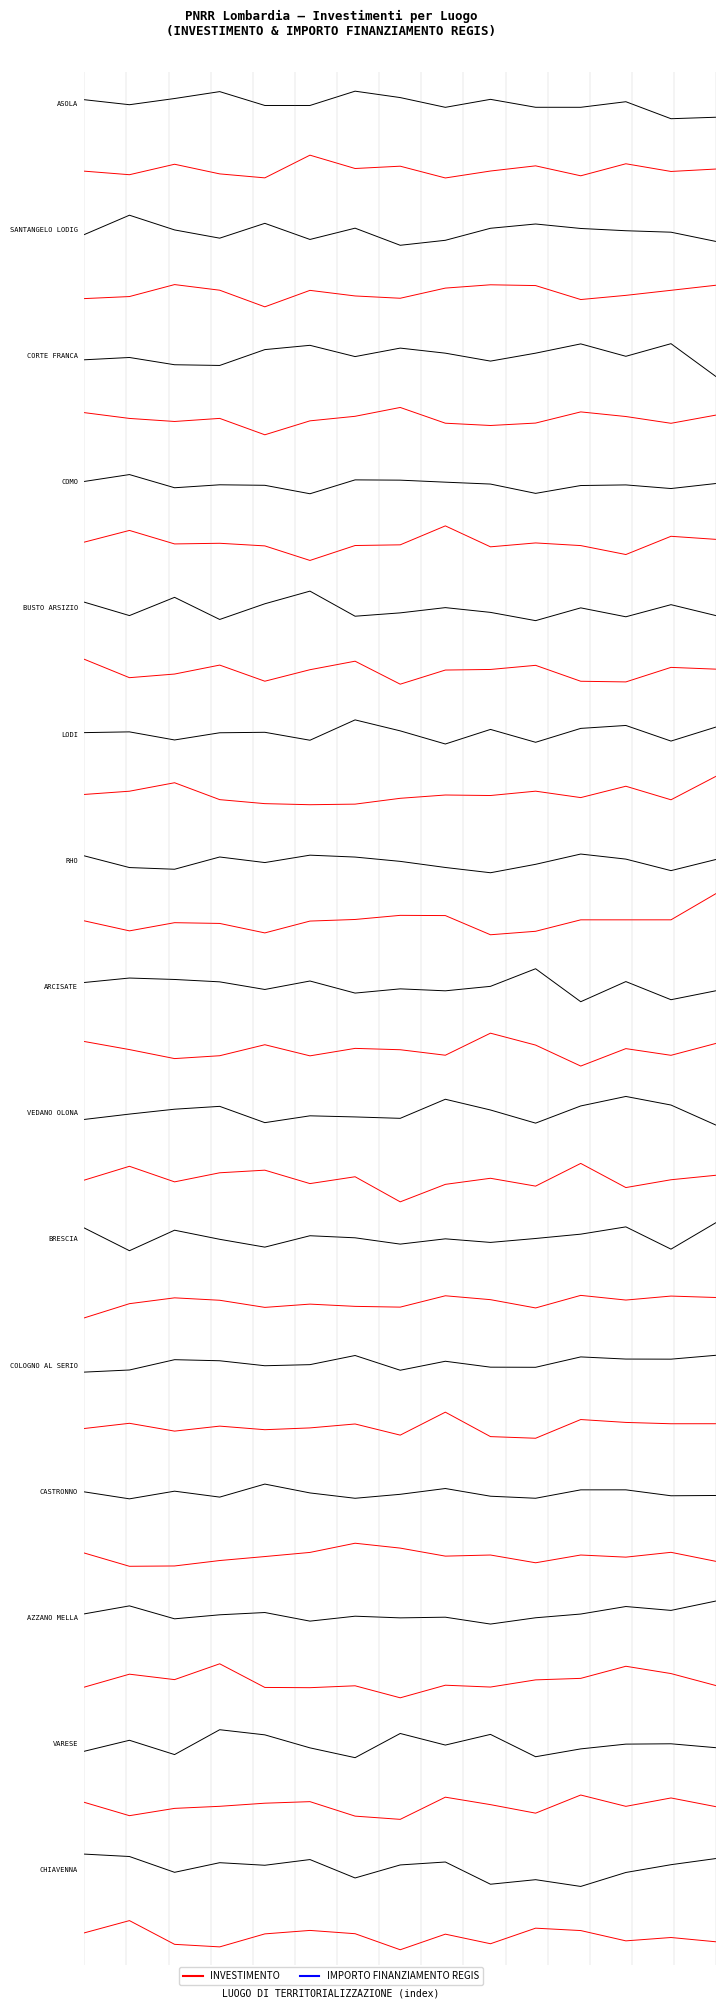

How many lines are shown in the chart?

2